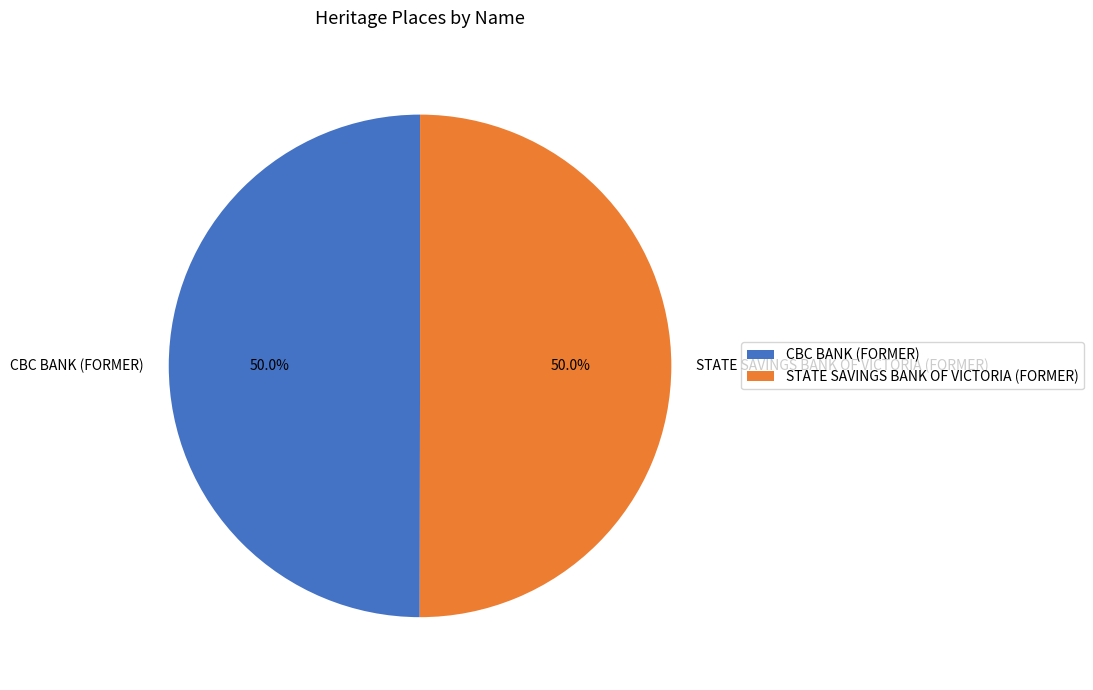

What portion of the pie excludes STATE SAVINGS BANK OF VICTORIA (FORMER)?

50.0%